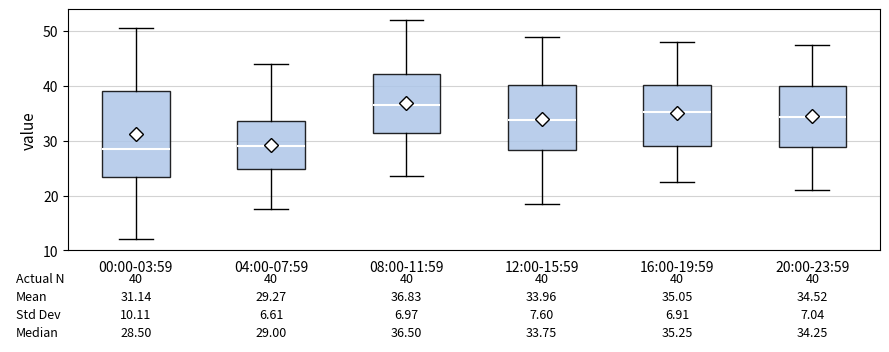

Comparing the boxes themselves (not the whiskers), which one is the tallest?

00:00-03:59